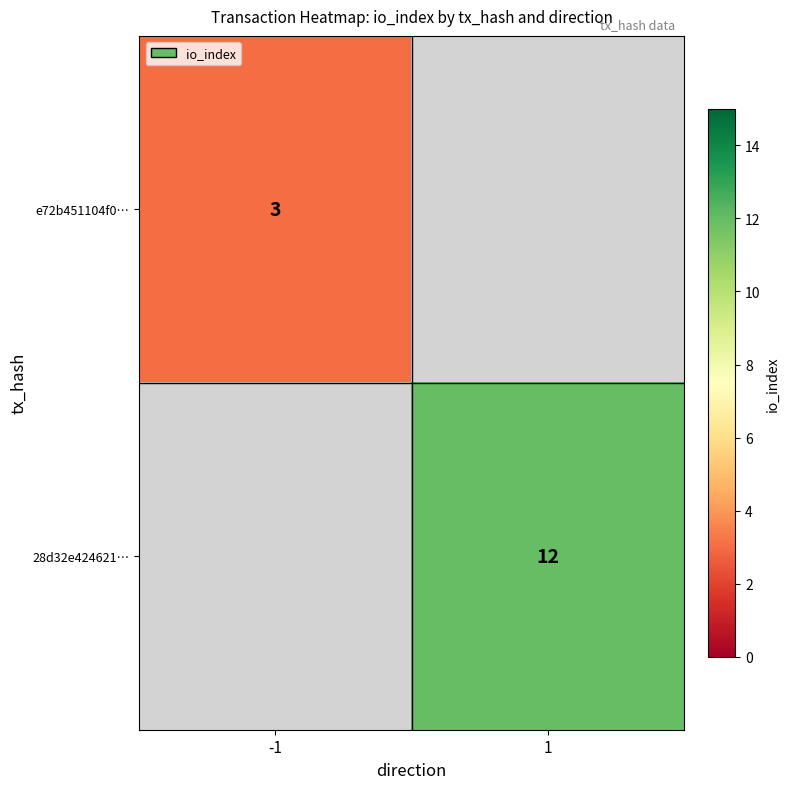

Is the value of 28d32e424621… at 1 greater than the value of e72b451104f0… at -1?

Yes